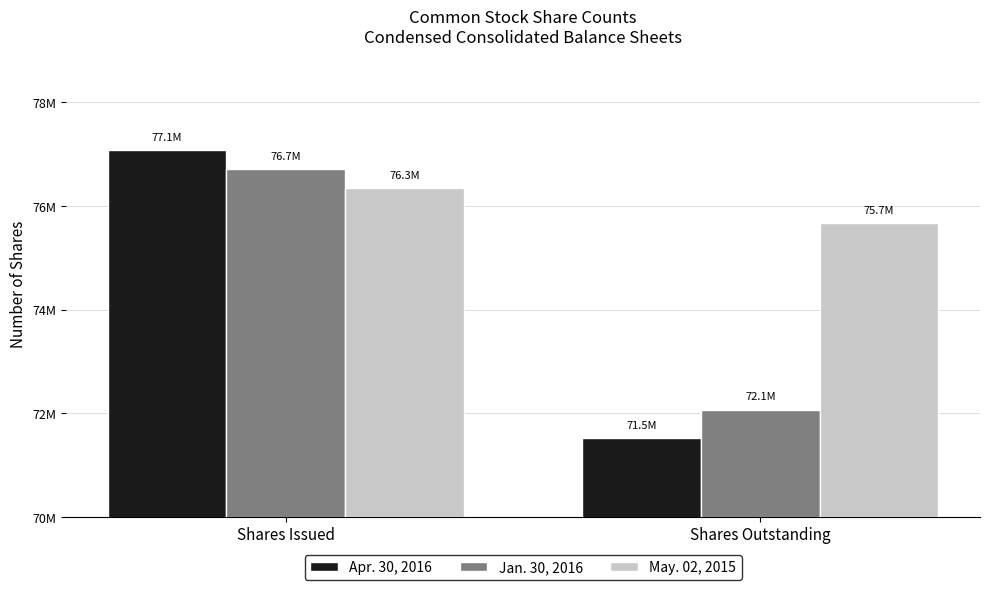

What is the sum of the Jan. 30, 2016 values at Shares Outstanding and Shares Issued?

148782840